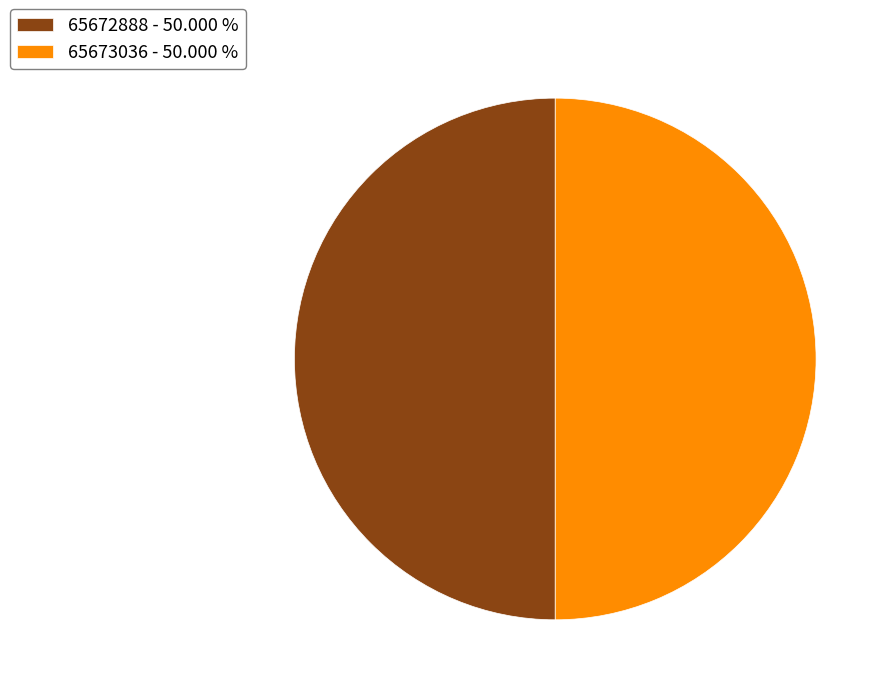

Approximately how many times larger is the value at 65672888 - 50.000 % compared to 65673036 - 50.000 %?

1.0